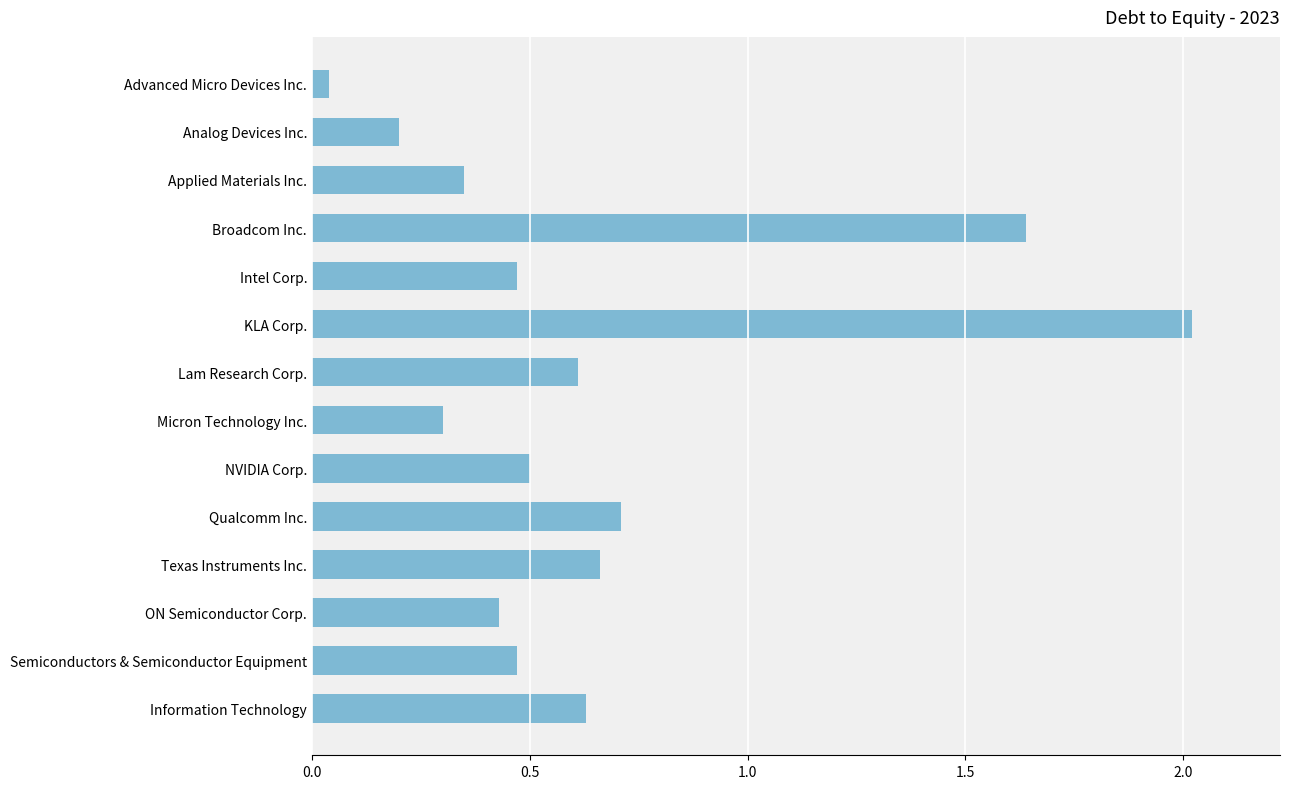

What is the difference between the maximum and minimum values?

2.0